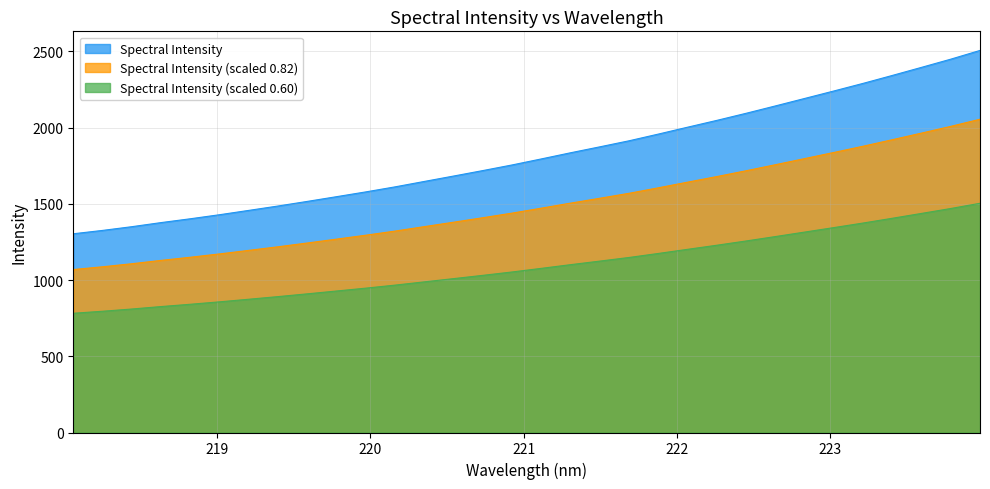

What is the minimum value shown in the chart?

782.4